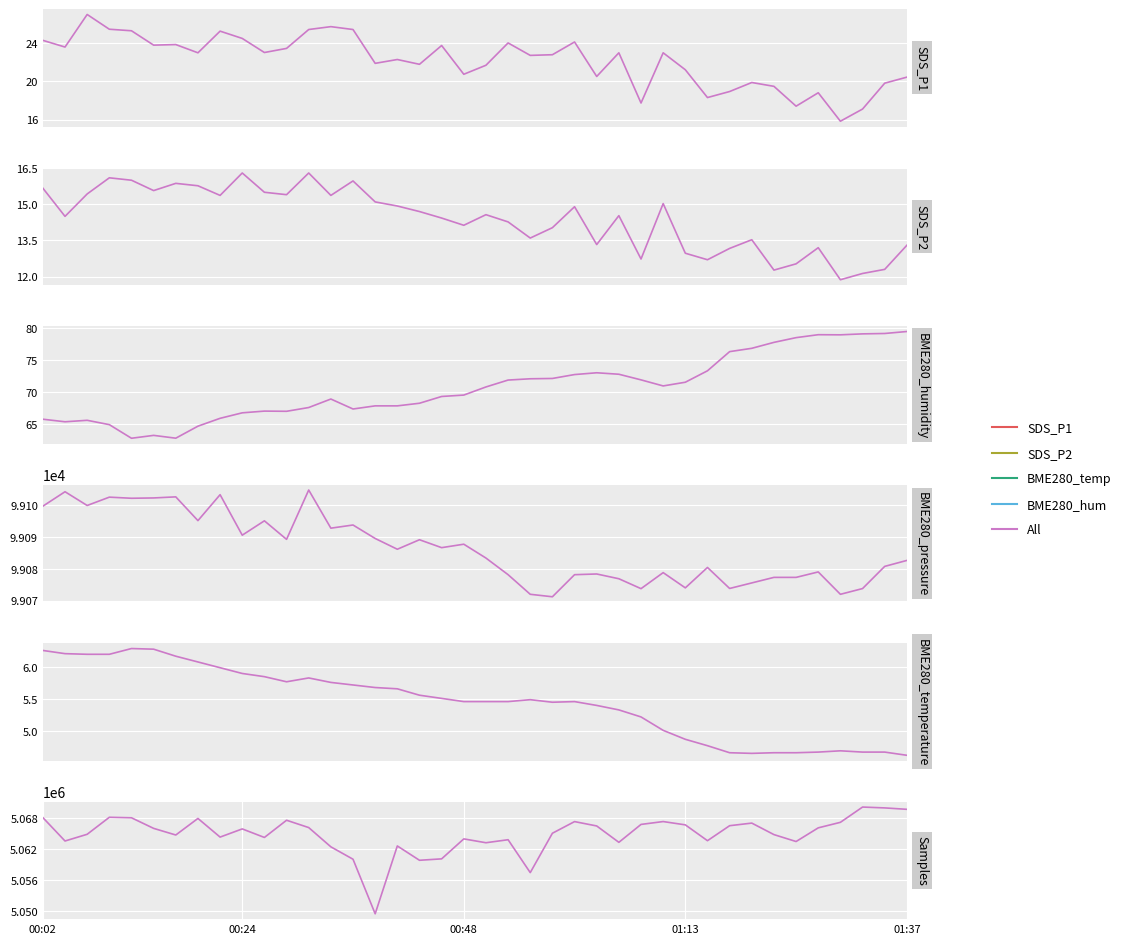

At which label is SDS_P2 closest to 14?

23